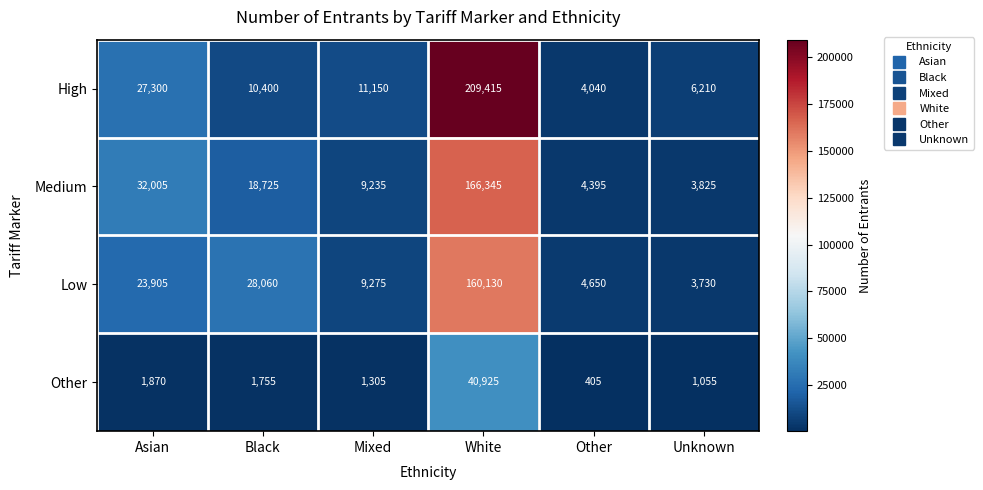

At which category is the sum across all series the highest?

White